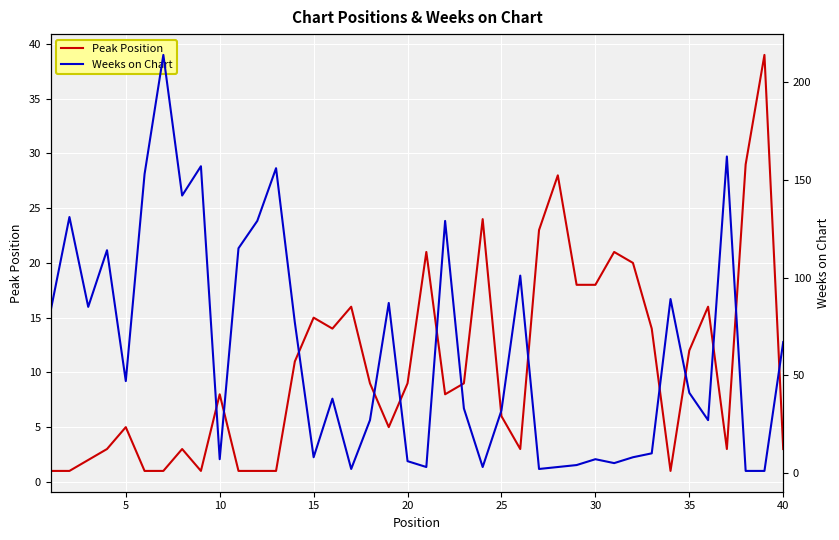

Read the Peak Position value at 25, to the nearest 10.

10